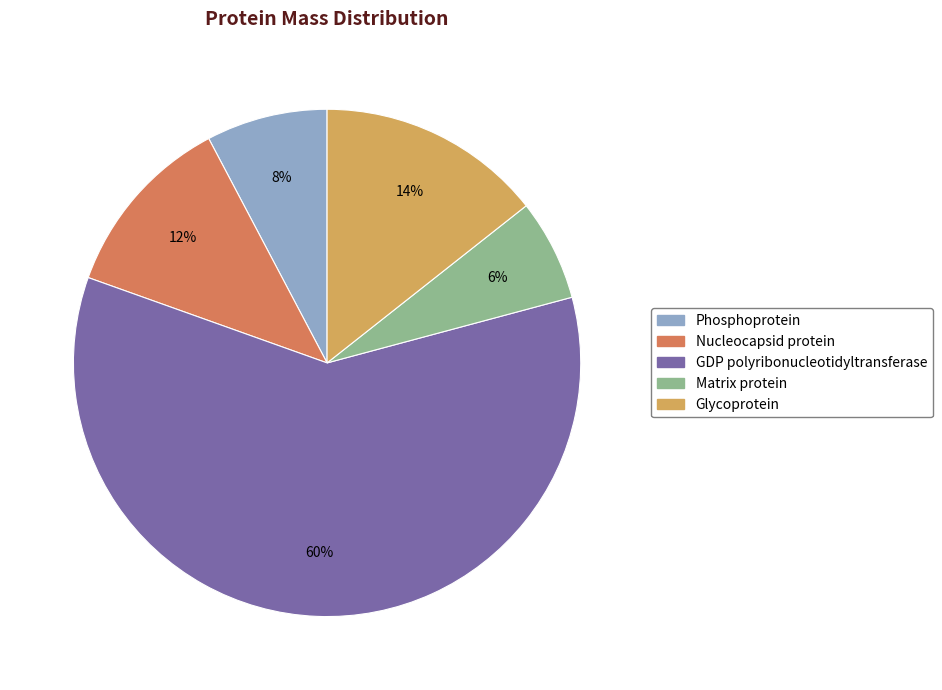

To the nearest percent, what portion does Nucleocapsid protein represent?

12%